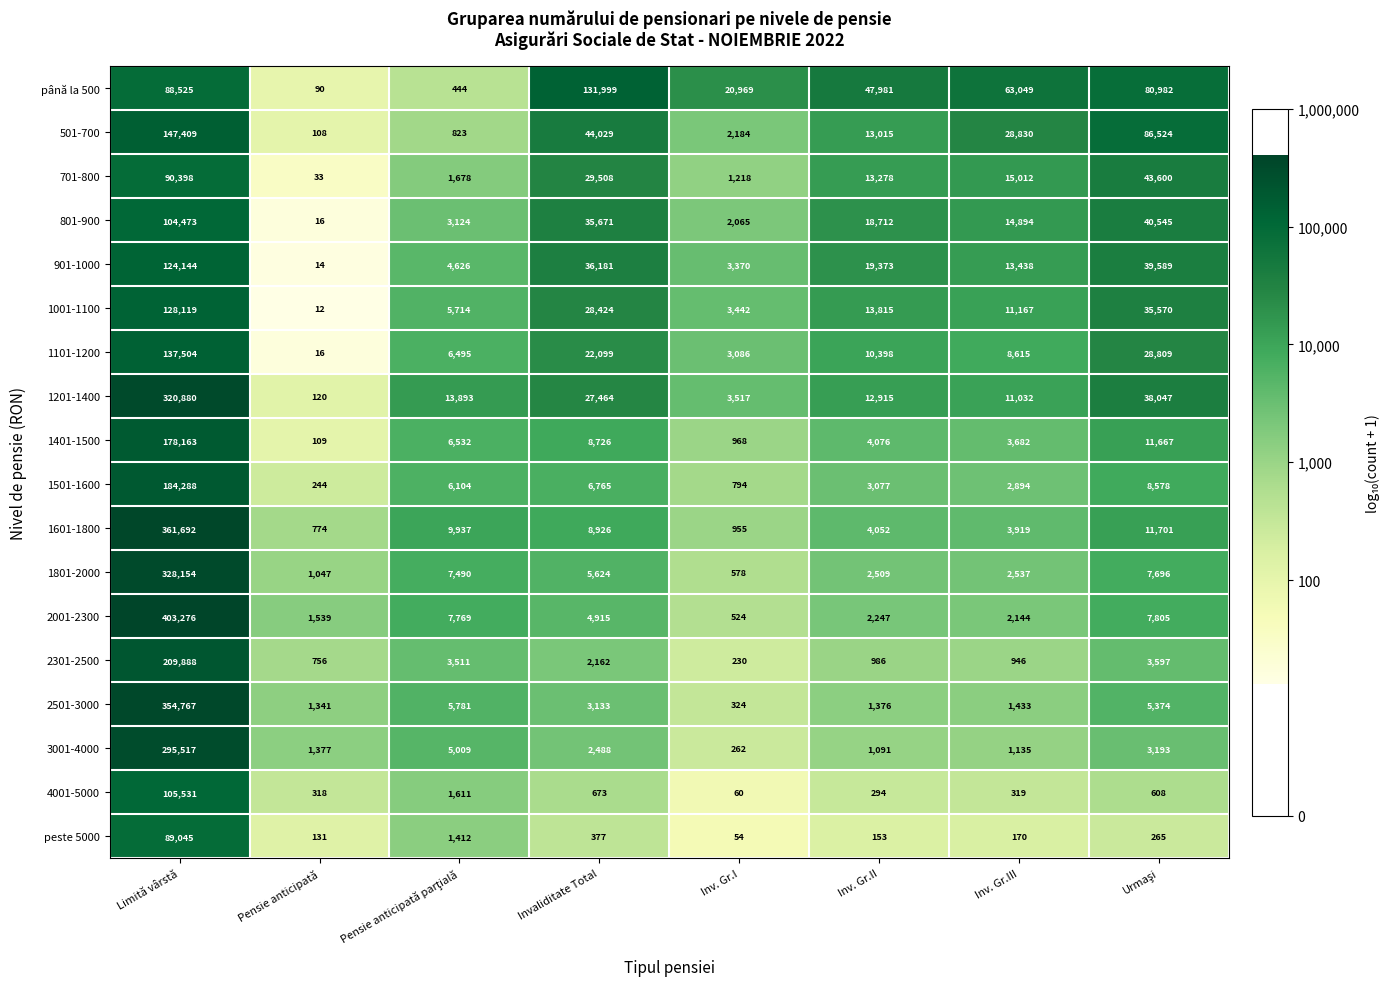

True or false: 801-900 has a value of 35671 at Invaliditate Total.

True